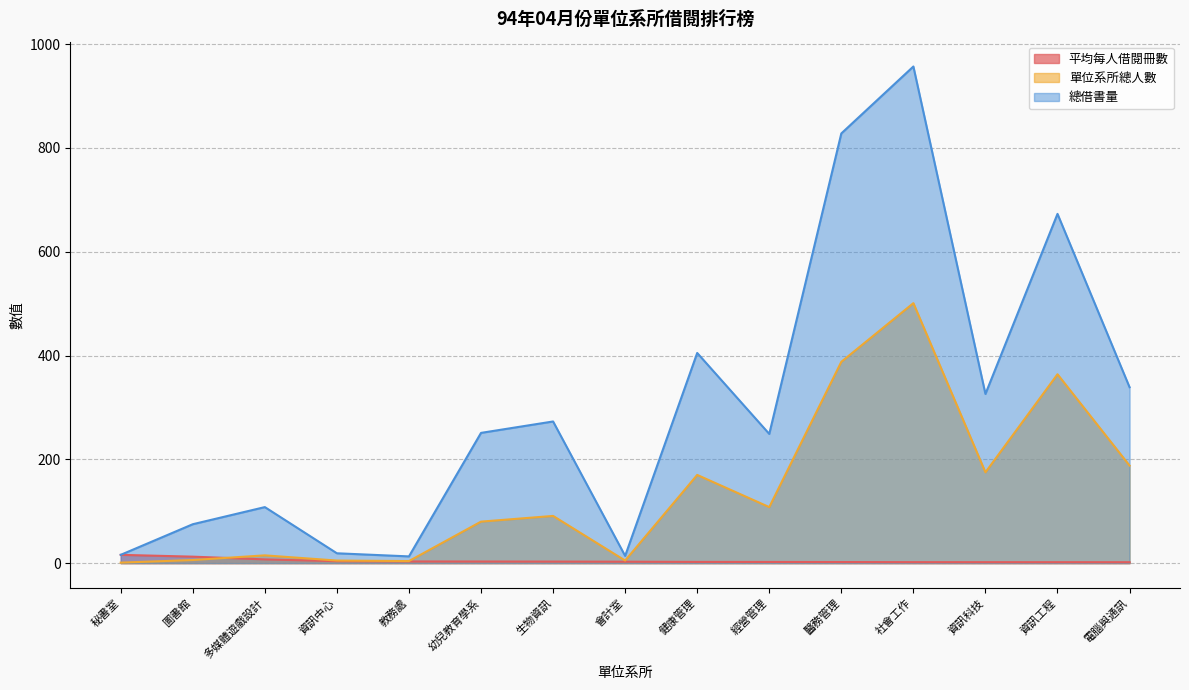

What is the difference between the 平均每人借閱冊數 values at 資訊中心 and 健康管理?

1.4